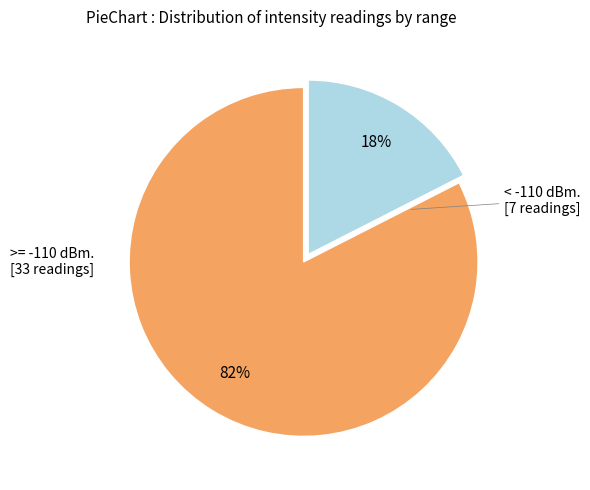

To the nearest percent, what is the average slice percentage?

50%